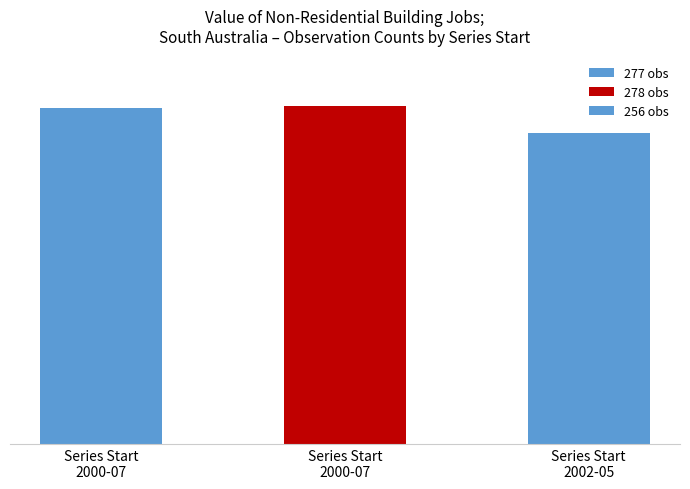

Does the chart contain any negative values?

No